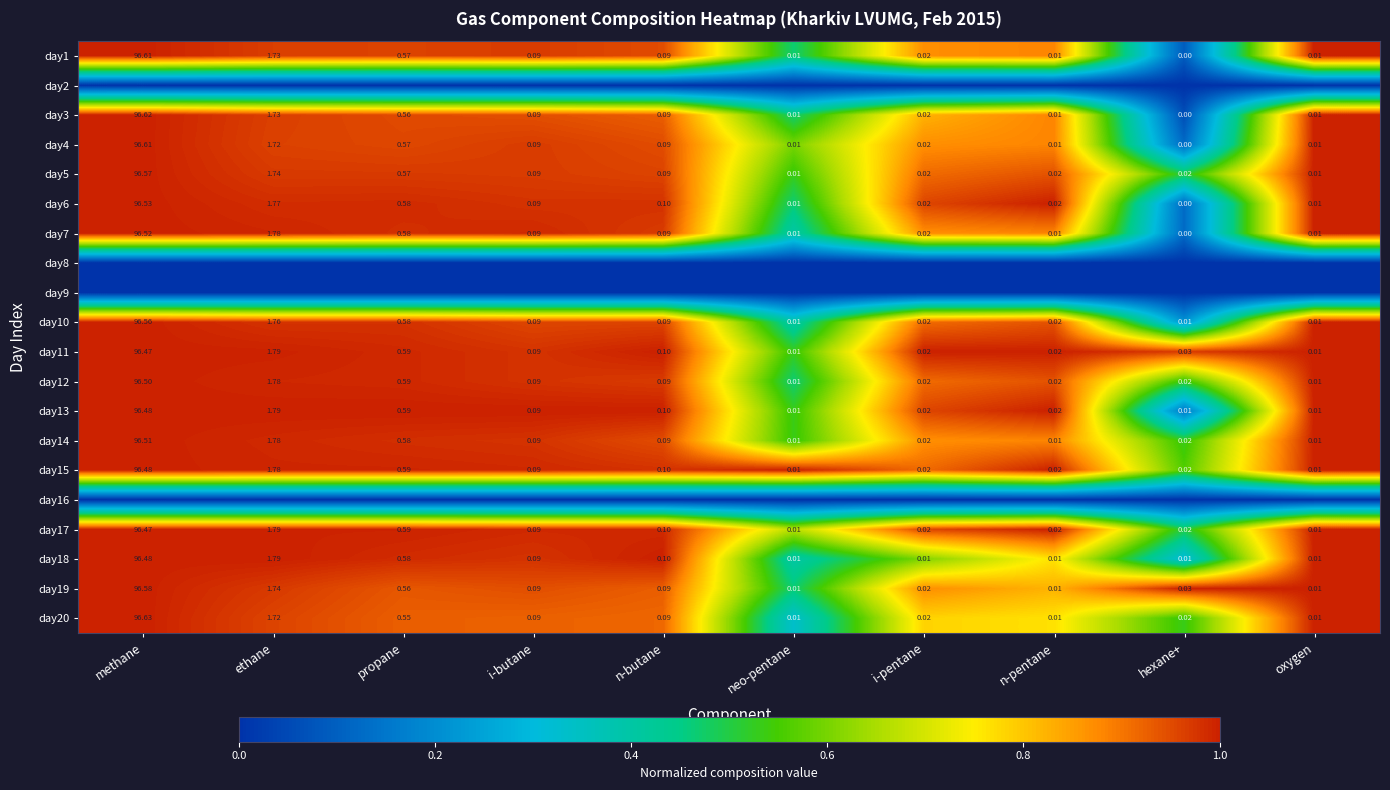

At which label is day10 closest to 48?

ethane